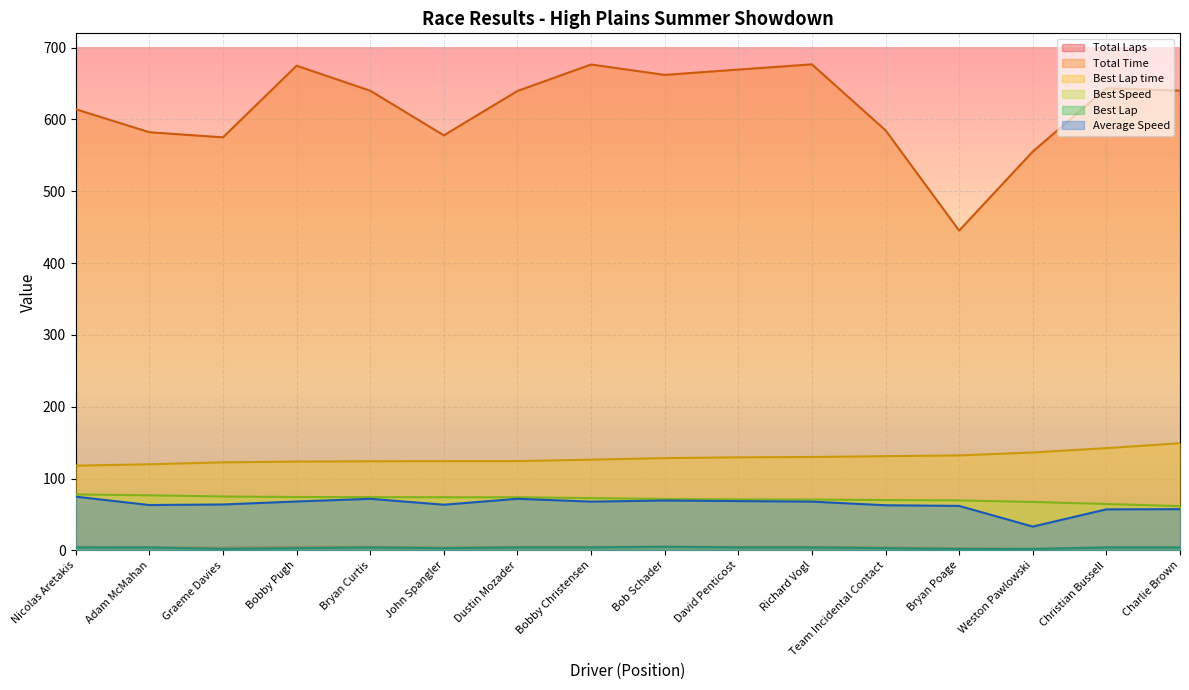

What is the difference between the maximum and second lowest values in the Average Speed series?

17.7